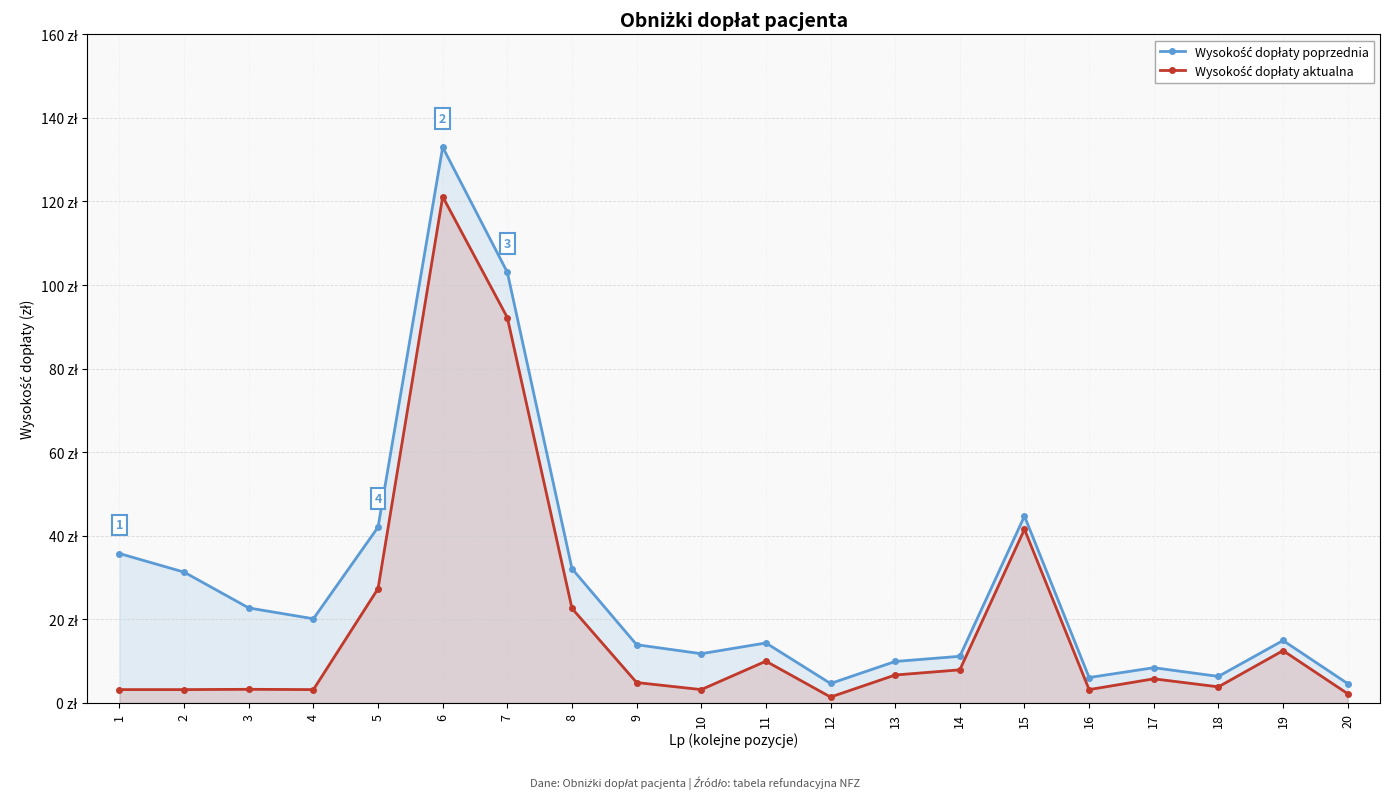

Which category has the highest value across all series?

6